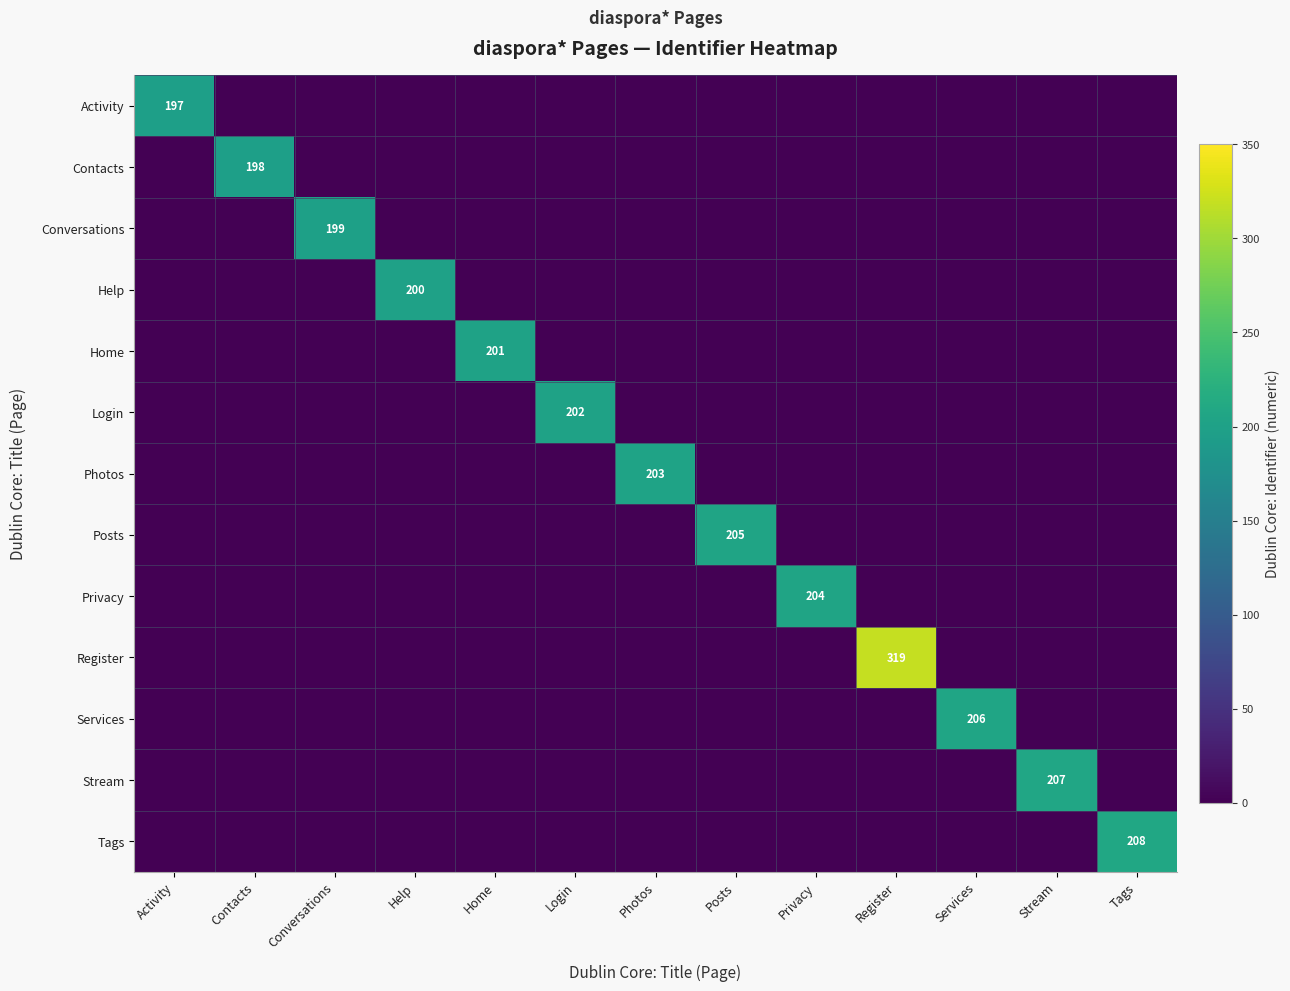

True or false: Tags has a value of 0 at Activity.

True